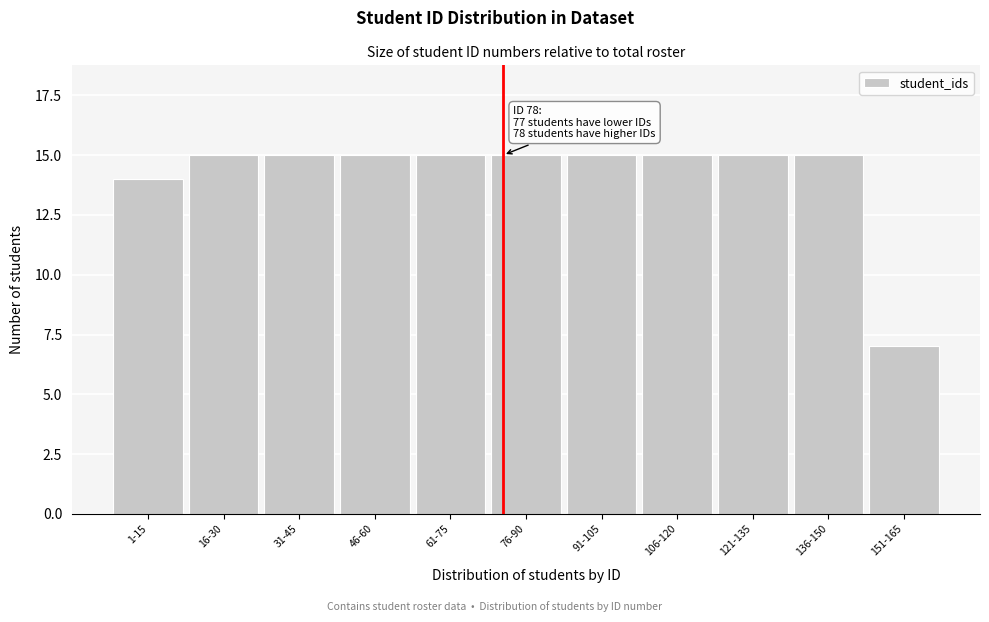

Reading left to right, list all the values displayed in this chart.

14	15	15	15	15	15	15	15	15	15	7